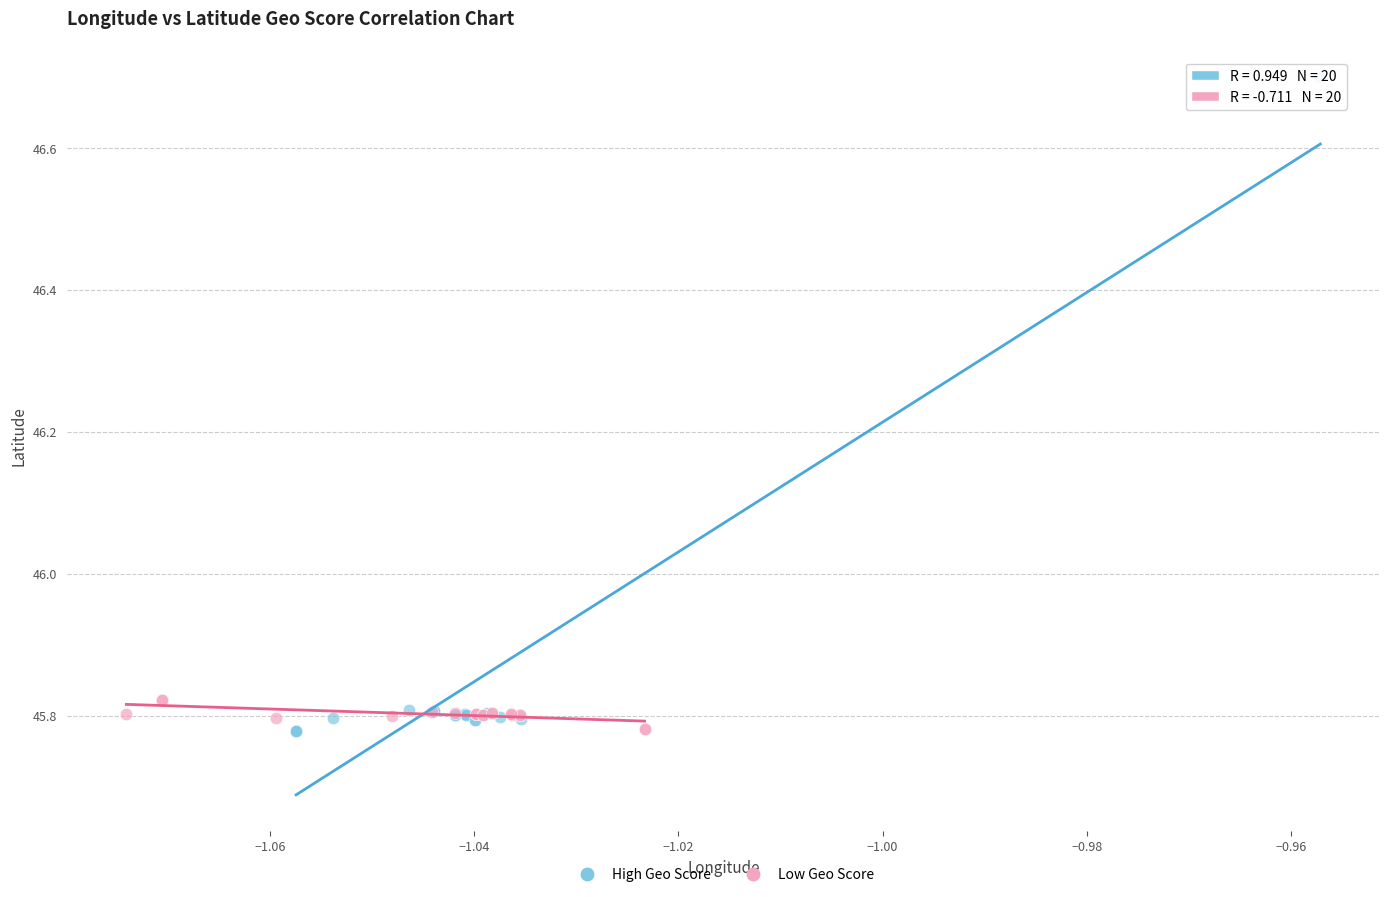

Which series has the widest spread of Y values?

High Geo Score